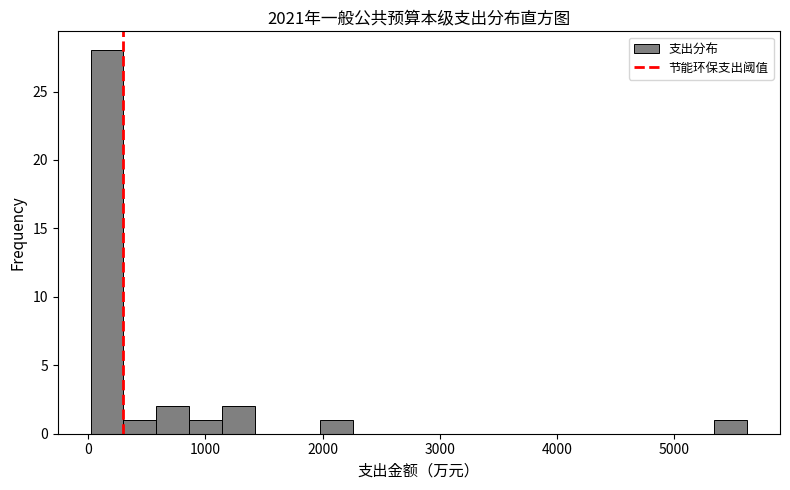

Around what value on the x-axis is the tallest bar? Give the approximate position of its centre, as read against the axis.

200